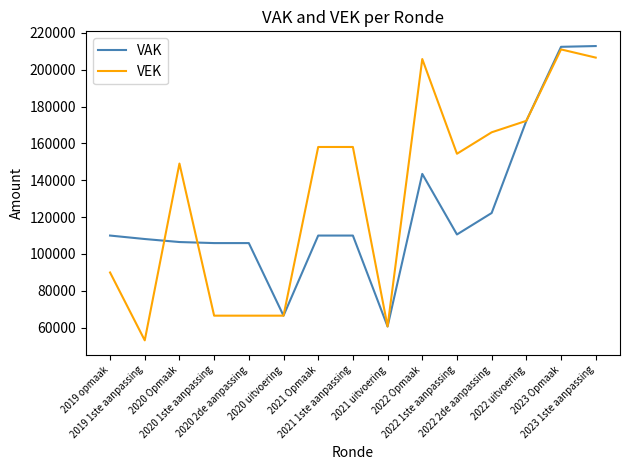

List the series in order of their overall mean, lowest first.

VAK, VEK